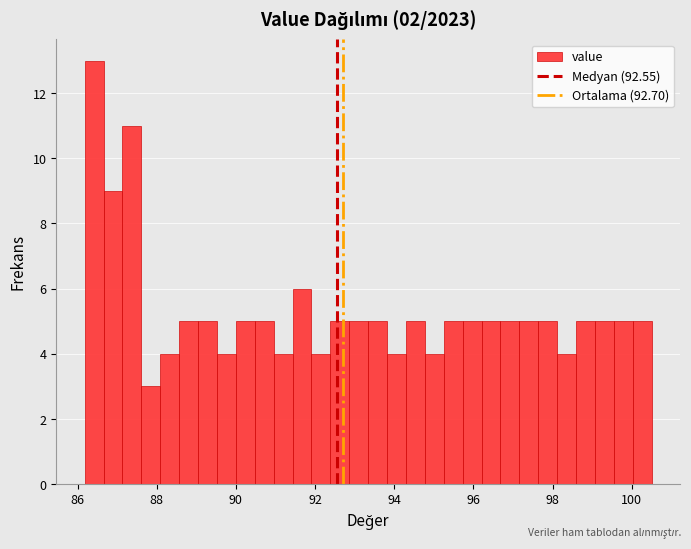

Read against the x-axis, roughly where is the centre of the tallest bar?

86.4